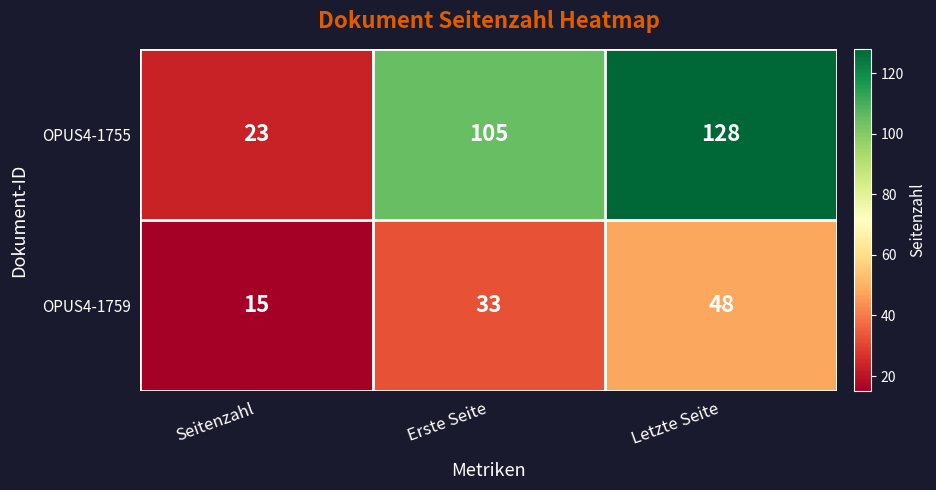

Which series has the widest spread of values?

OPUS4-1755